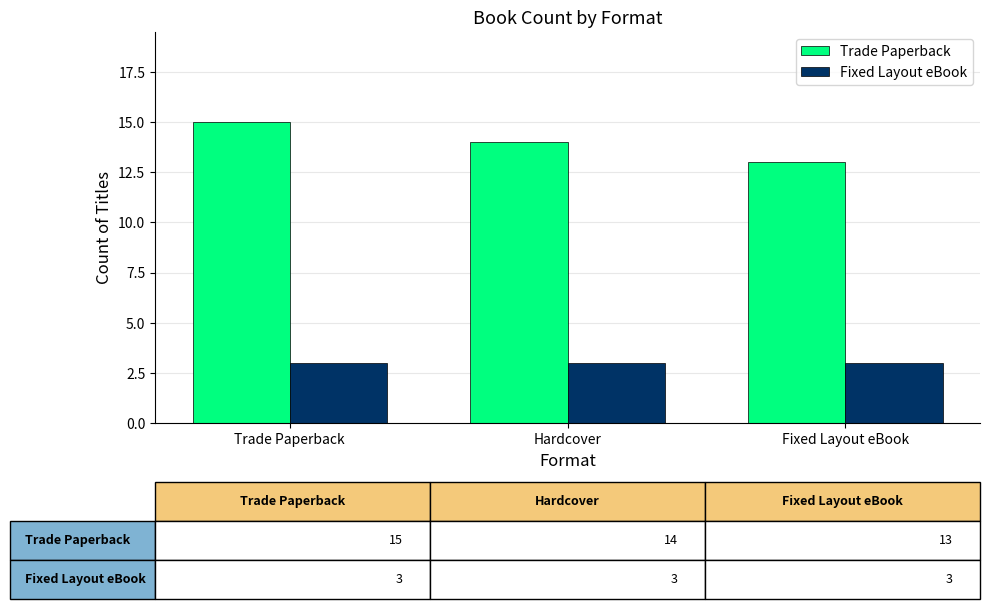

Are the bars horizontal?

No